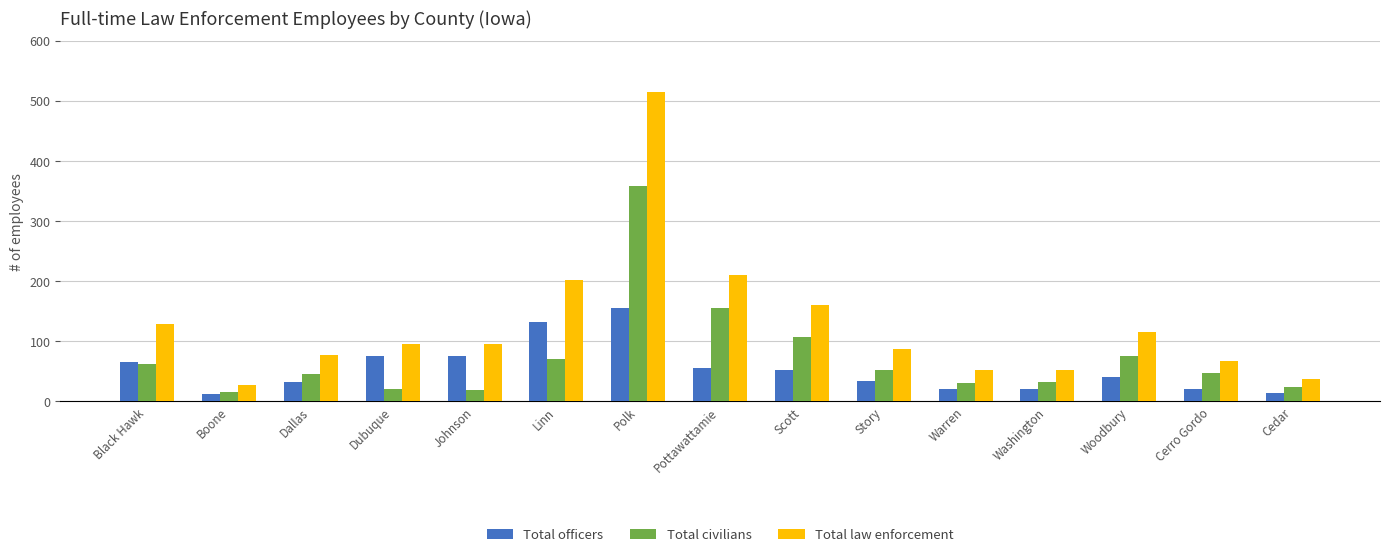

What is the highest value of the Total officers series?

155